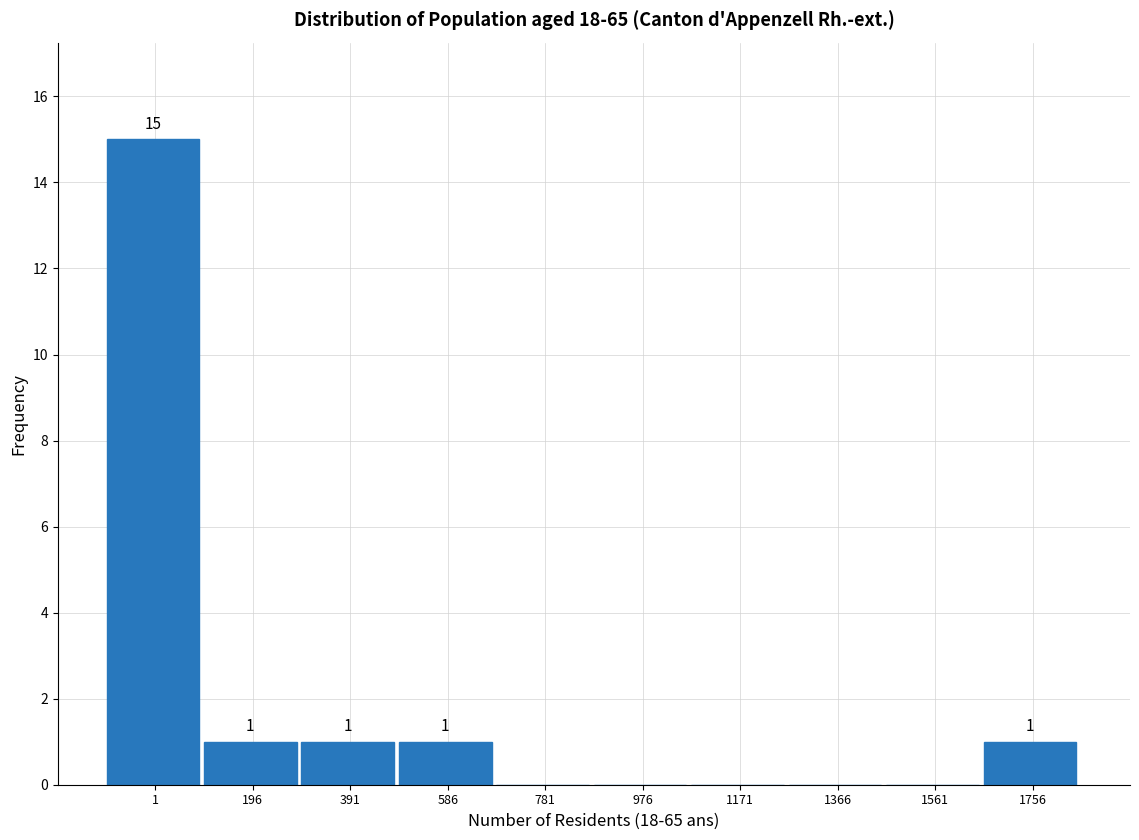

What is the maximum value shown in the chart?

15